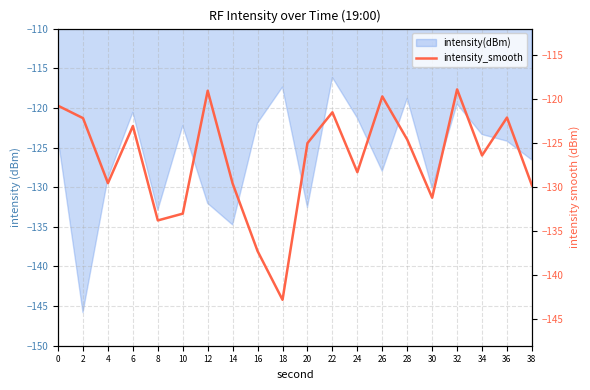

Does the chart display data point markers on the line(s)?

No